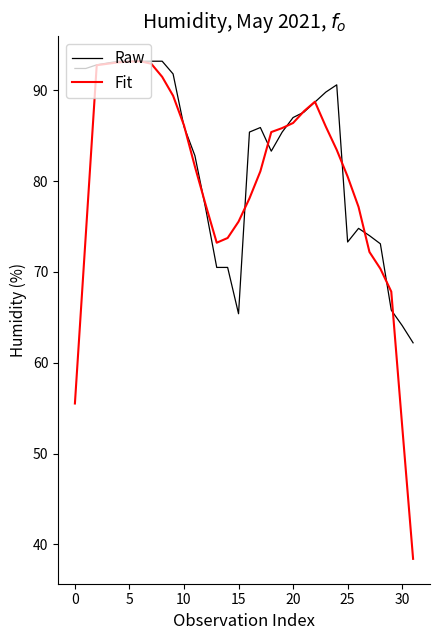

What is the minimum value for Fit?

38.4